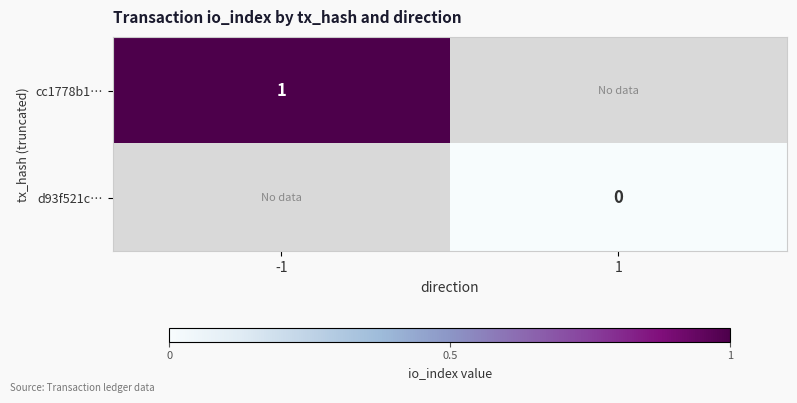

The value of cc1778b1… at -1 is 2. True or false?

False